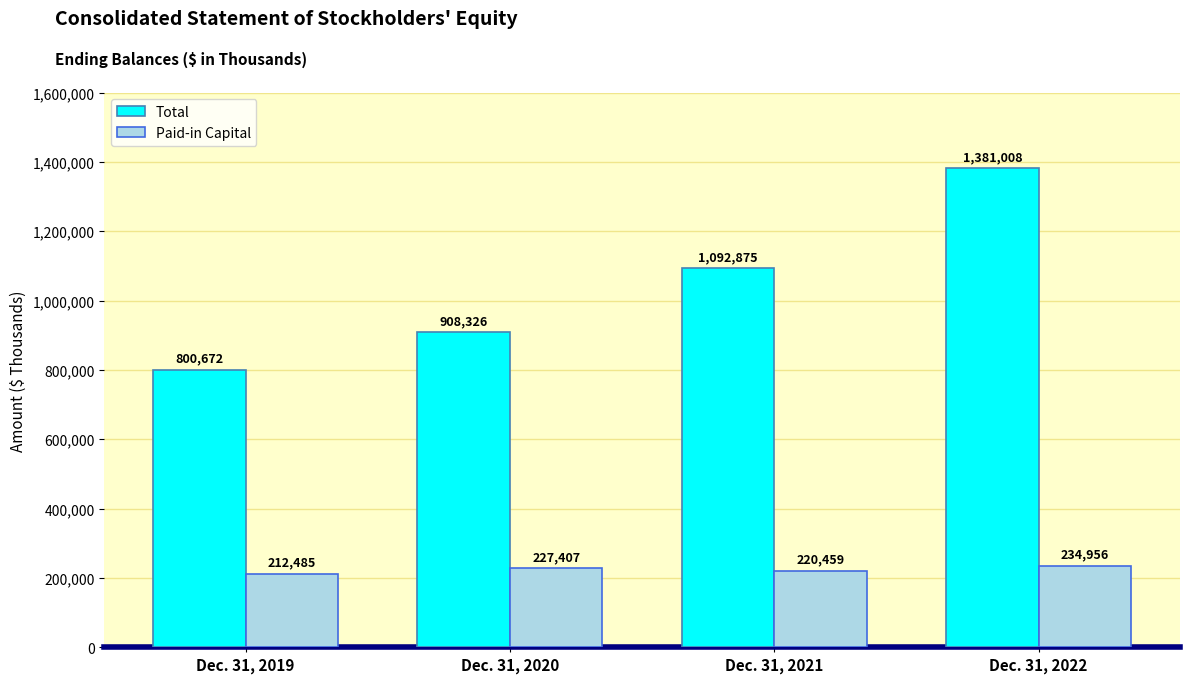

What is the value of the Paid-in Capital bar at the 1st from the left?

212485